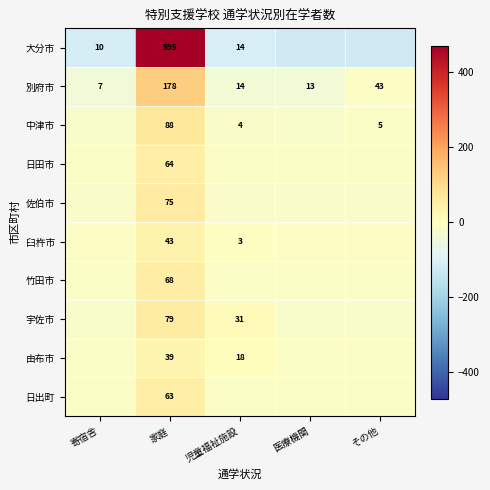

At which label does 別府市 first exceed 14?

家庭